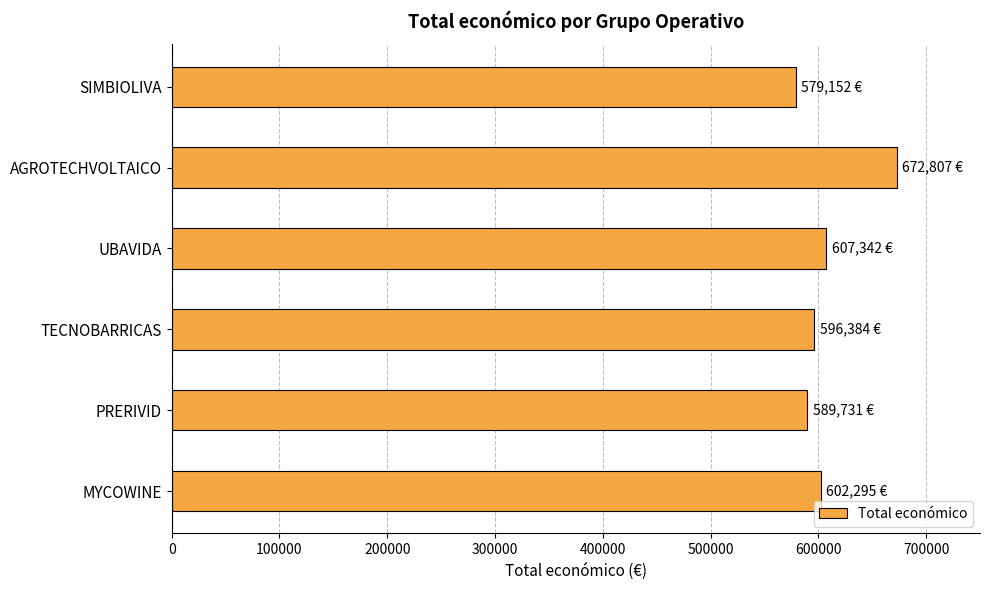

Between AGROTECHVOLTAICO and UBAVIDA, which is larger?

AGROTECHVOLTAICO